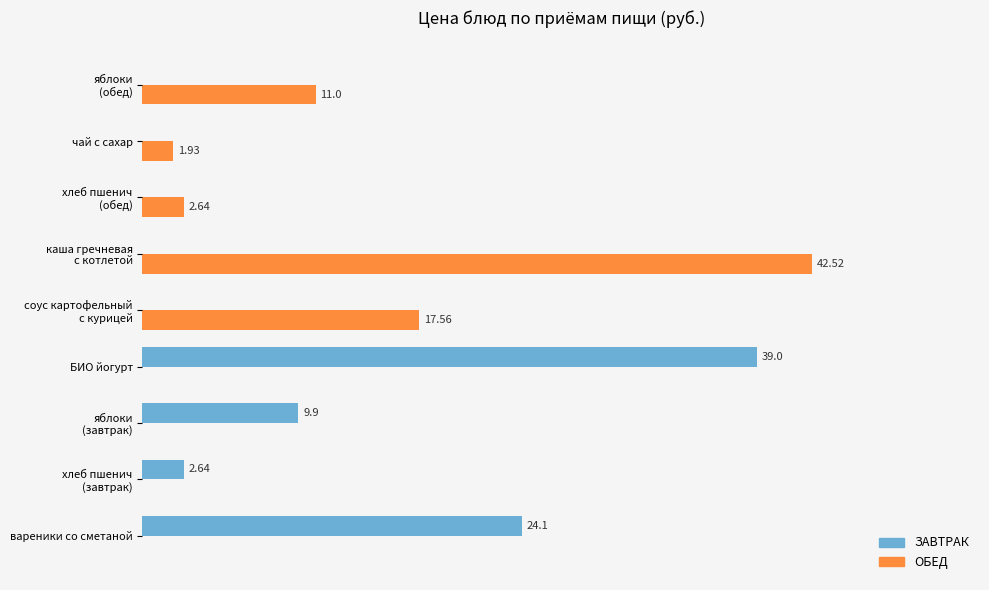

Which series has the largest total across all categories?

ОБЕД